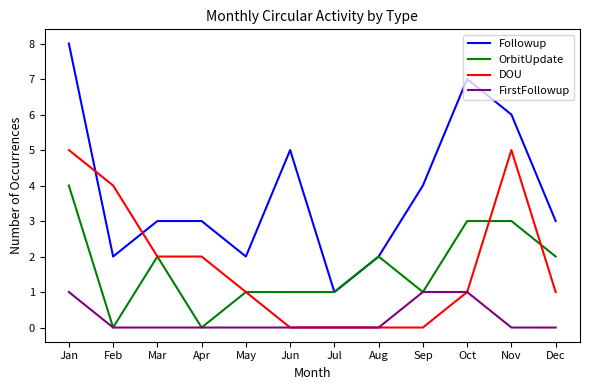

At which category is the sum across all series the highest?

Jan